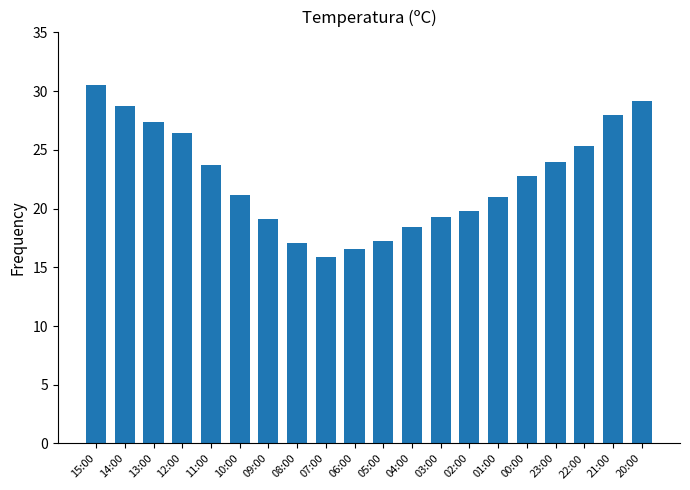

How many data points does each series have?

20